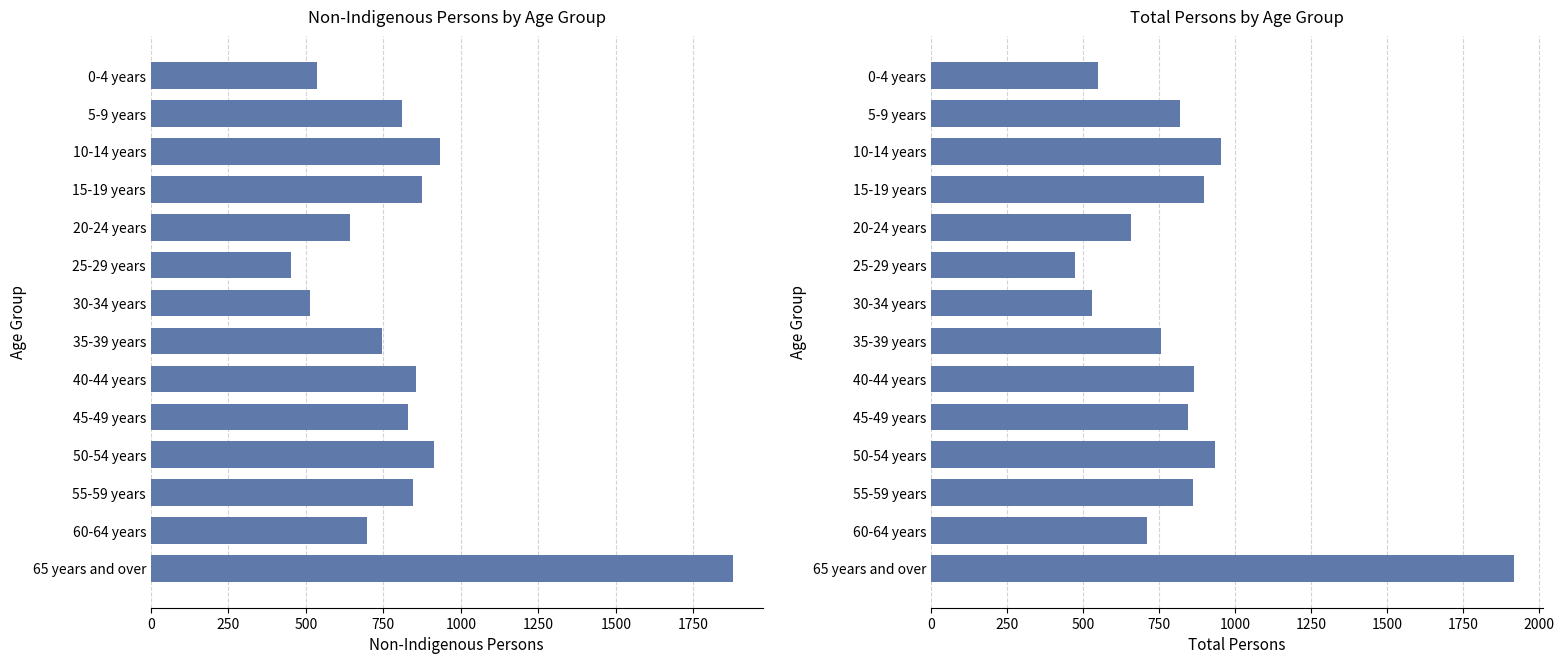

What is the average value of the Total Persons series?

841